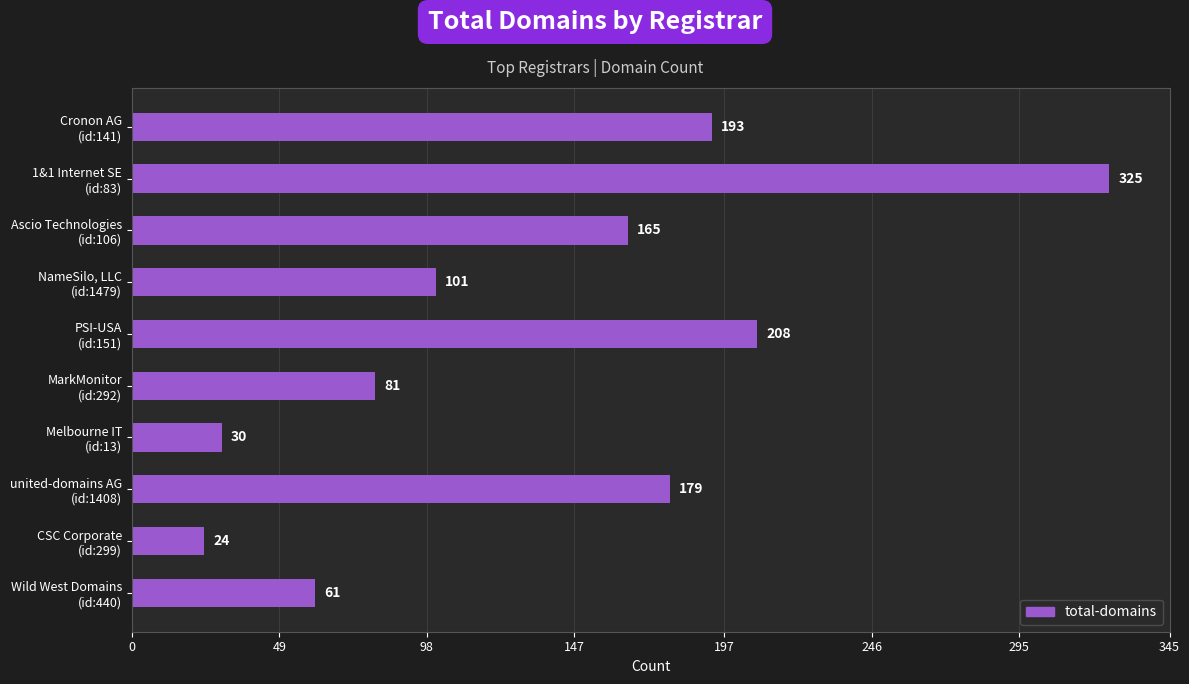

Does the chart contain stacked bars?

No